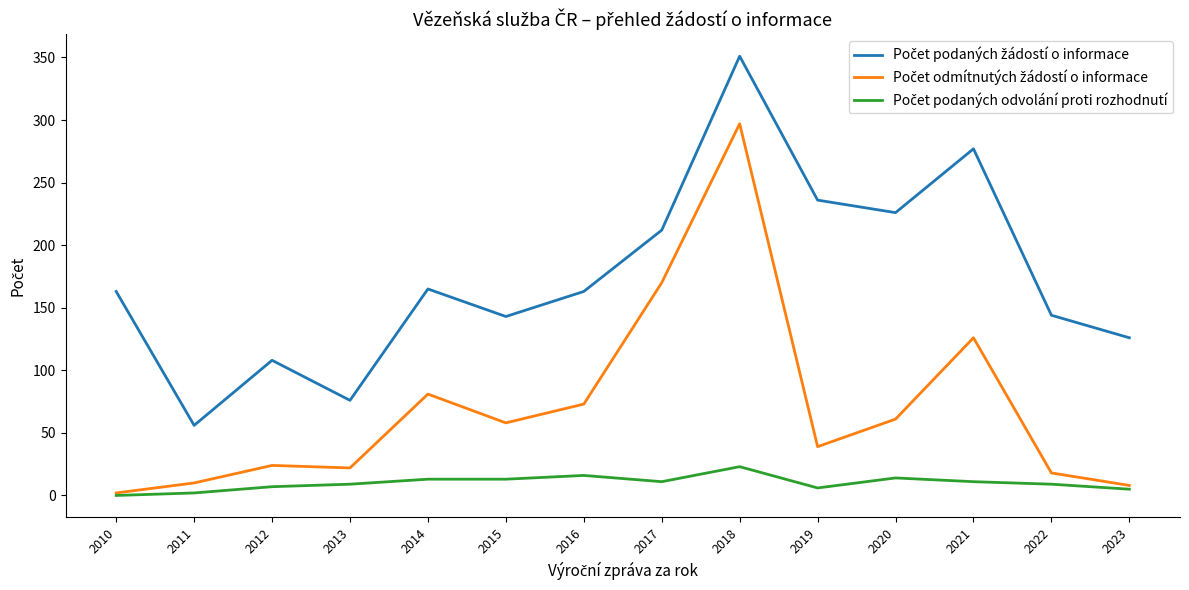

At which category is the sum across all series the highest?

2018